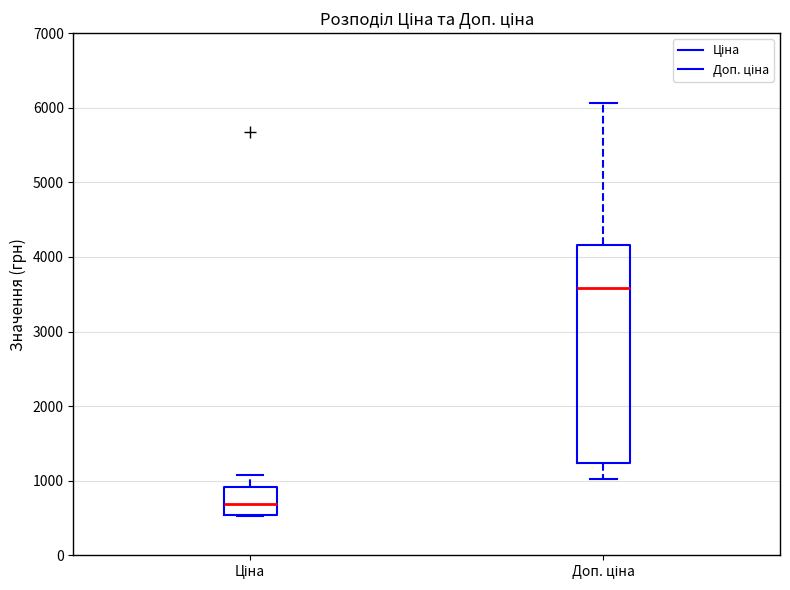

Which box has the lowest median line?

Ціна